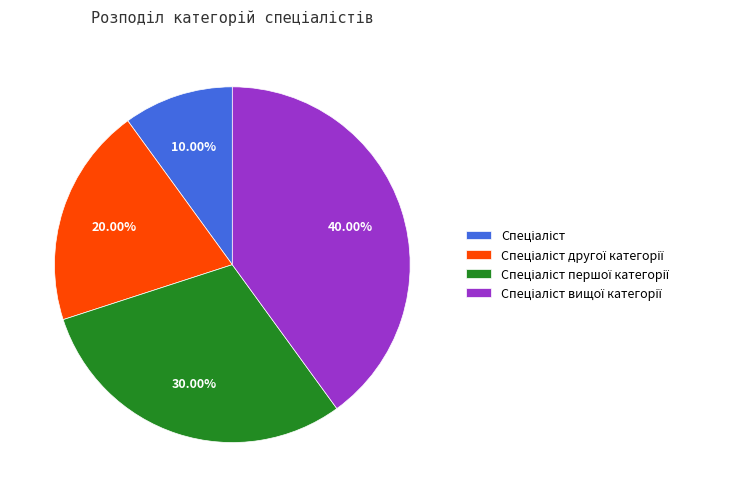

Does any single category account for the majority?

No